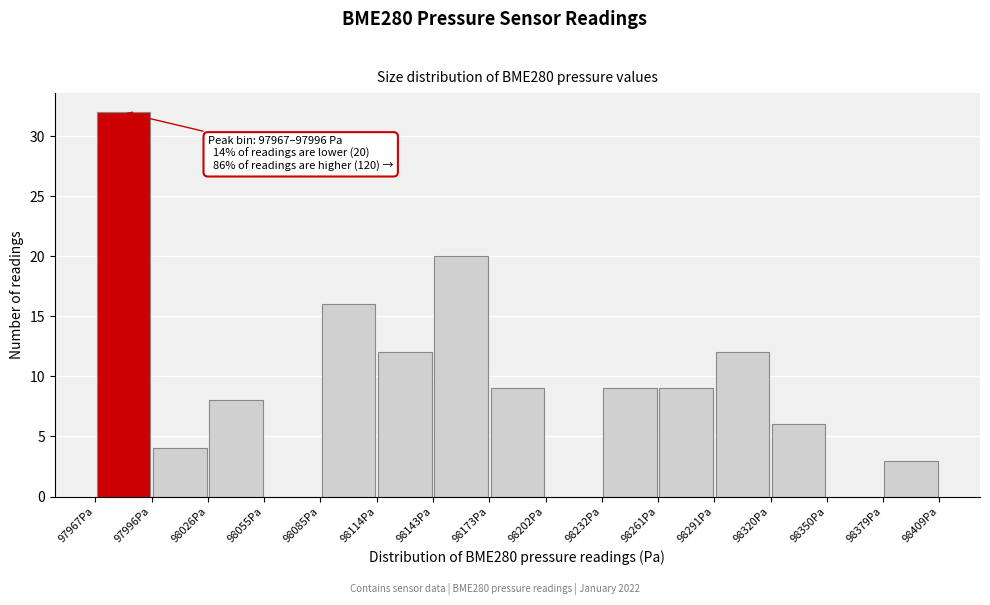

Which range on the x-axis has the tallest bar?

97965 to 97995